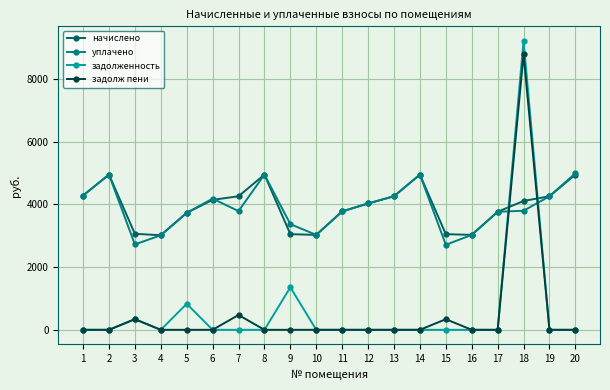

The value of начислено at 15 is 3052.8. True or false?

True